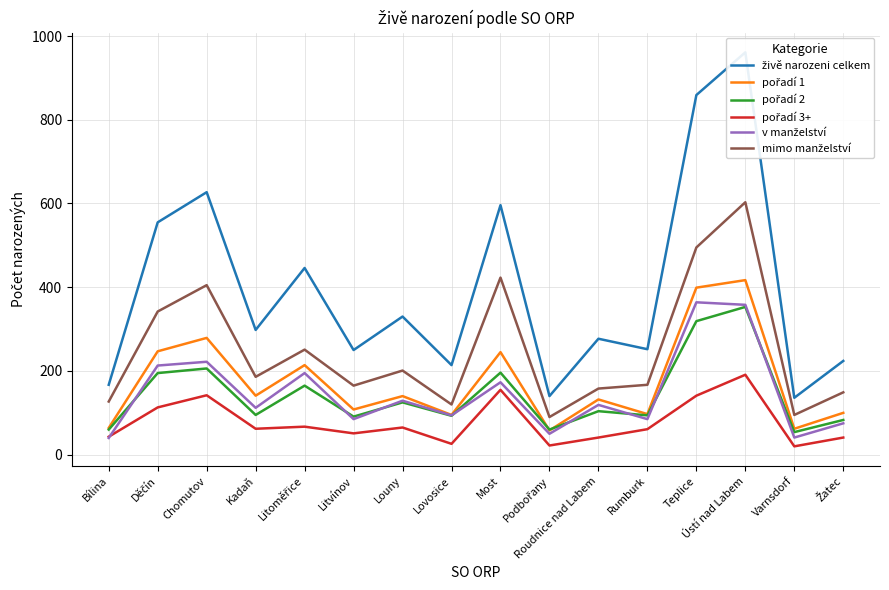

The value of pořadí 2 at Roudnice nad Labem is 138. True or false?

False